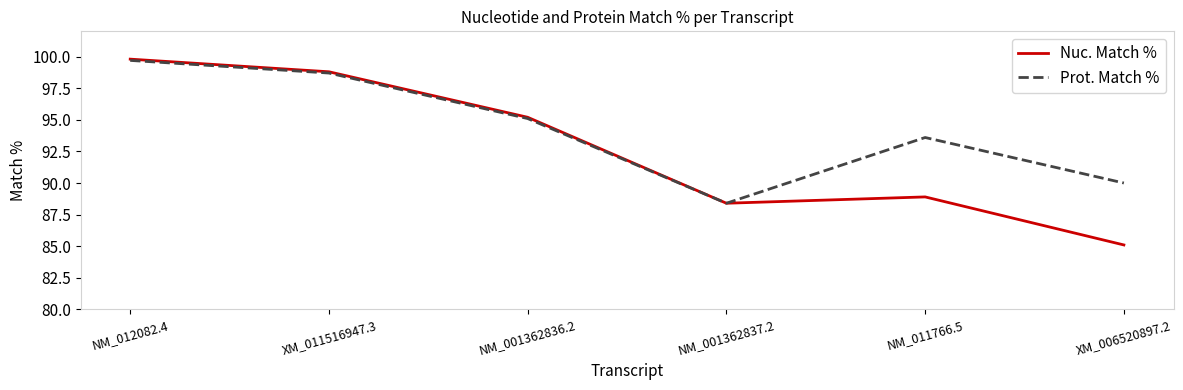

Is it true that Prot. Match % equals 98.7 at XM_011516947.3?

True